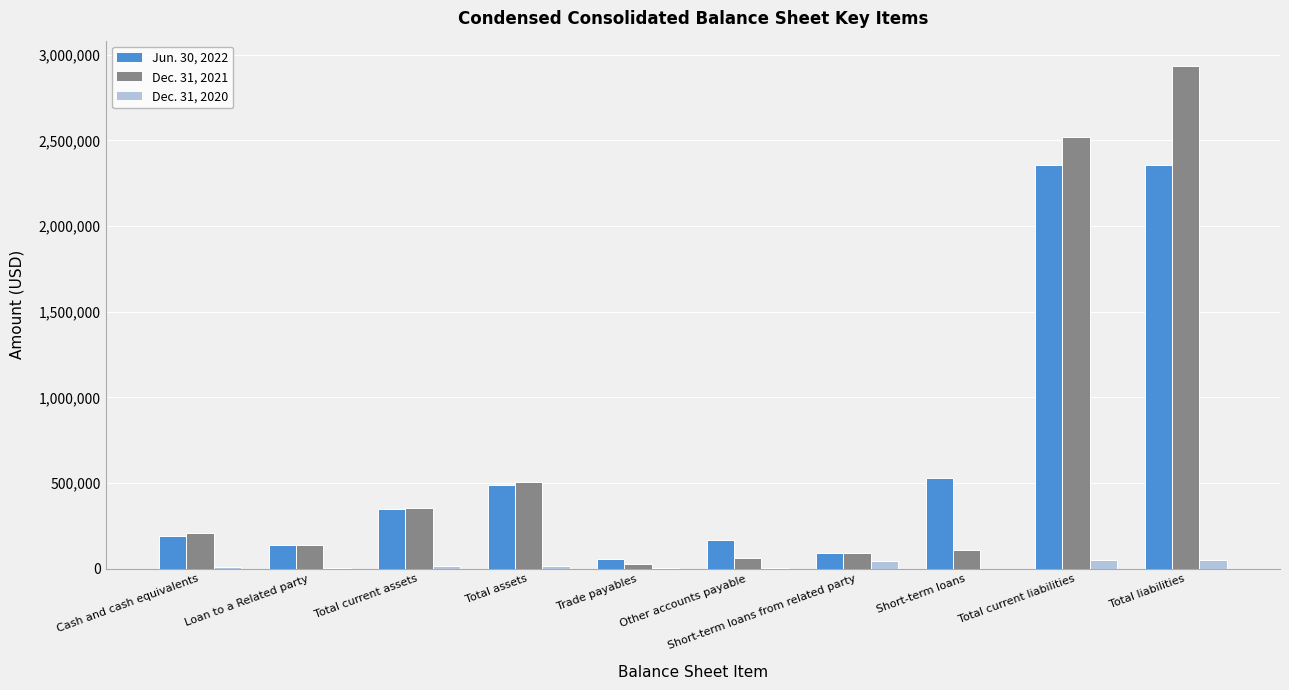

At which category is the sum across all series the highest?

Total liabilities